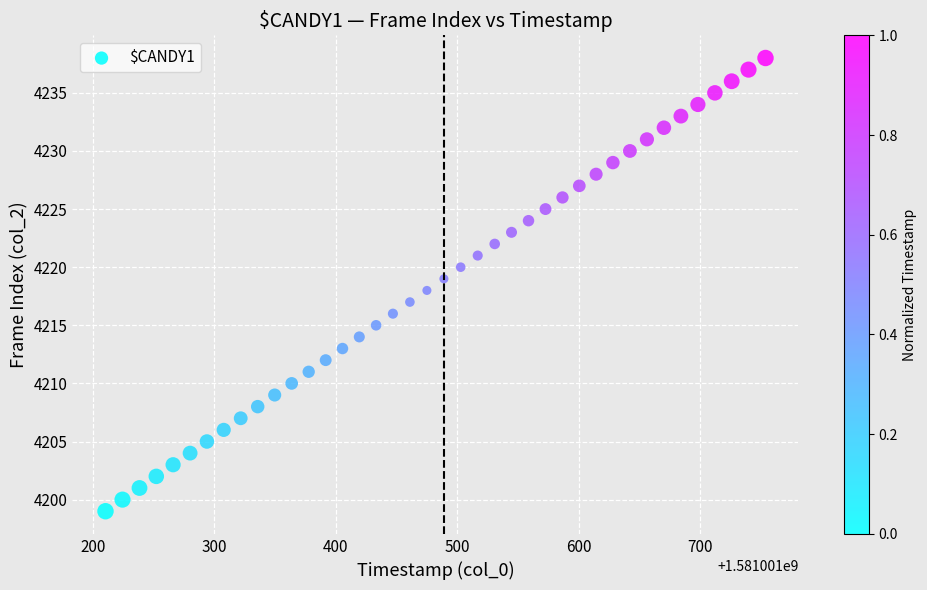

How many points are shown in the scatter plot?

40